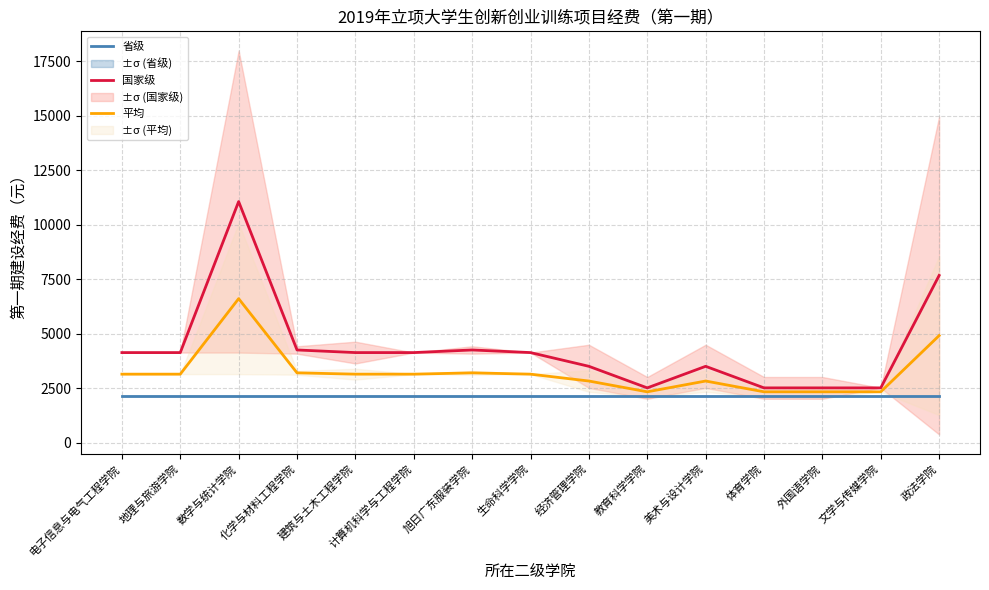

What is the spread (max minus min) of values at 数学与统计学院?

8910